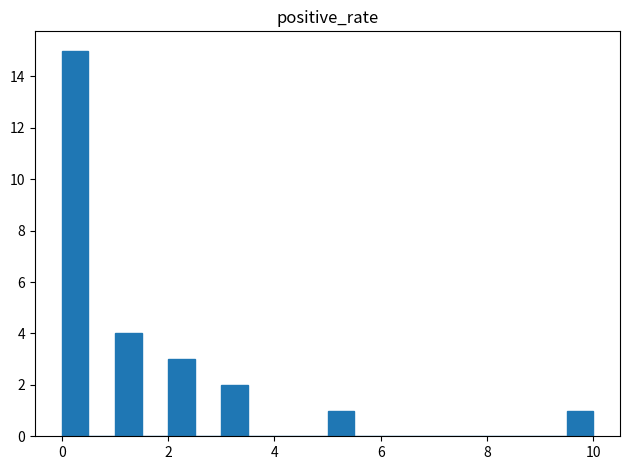

Read against the x-axis, roughly where is the centre of the tallest bar?

0.2